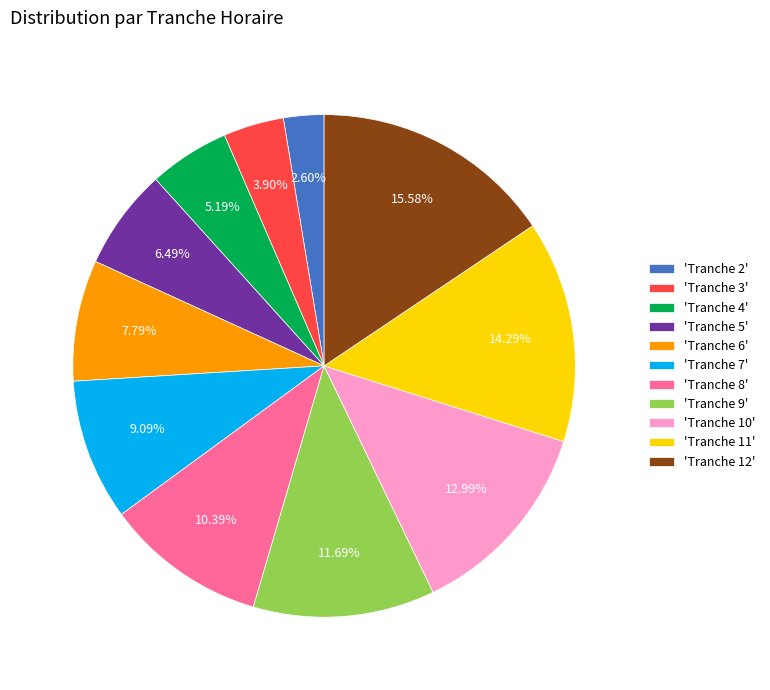

Which slice is the smallest?

'Tranche 2'